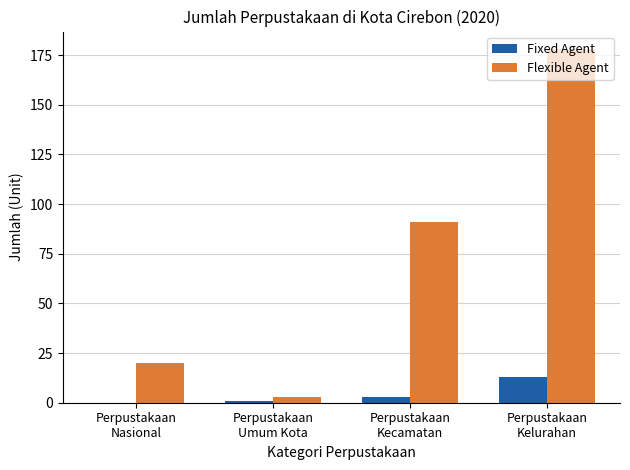

Reading right to left, what are all the values shown in this chart?

Fixed Agent: Perpustakaan
Kelurahan=13	Perpustakaan
Kecamatan=3	Perpustakaan
Umum Kota=1	Perpustakaan
Nasional=0
Flexible Agent: Perpustakaan
Kelurahan=178	Perpustakaan
Kecamatan=91	Perpustakaan
Umum Kota=3	Perpustakaan
Nasional=20